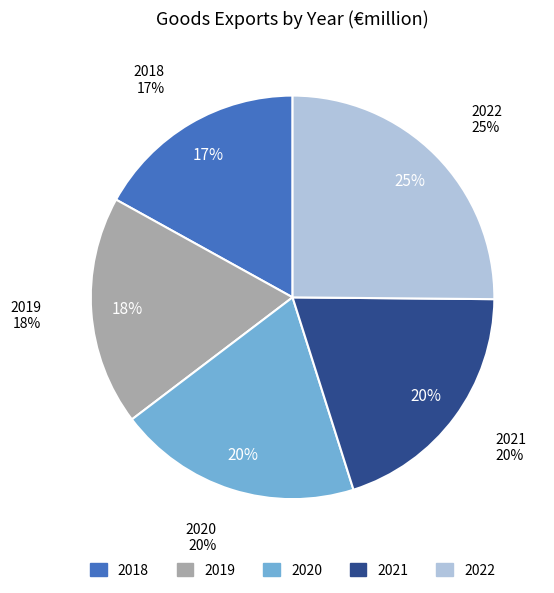

To the nearest percent, what is the average slice percentage?

20%